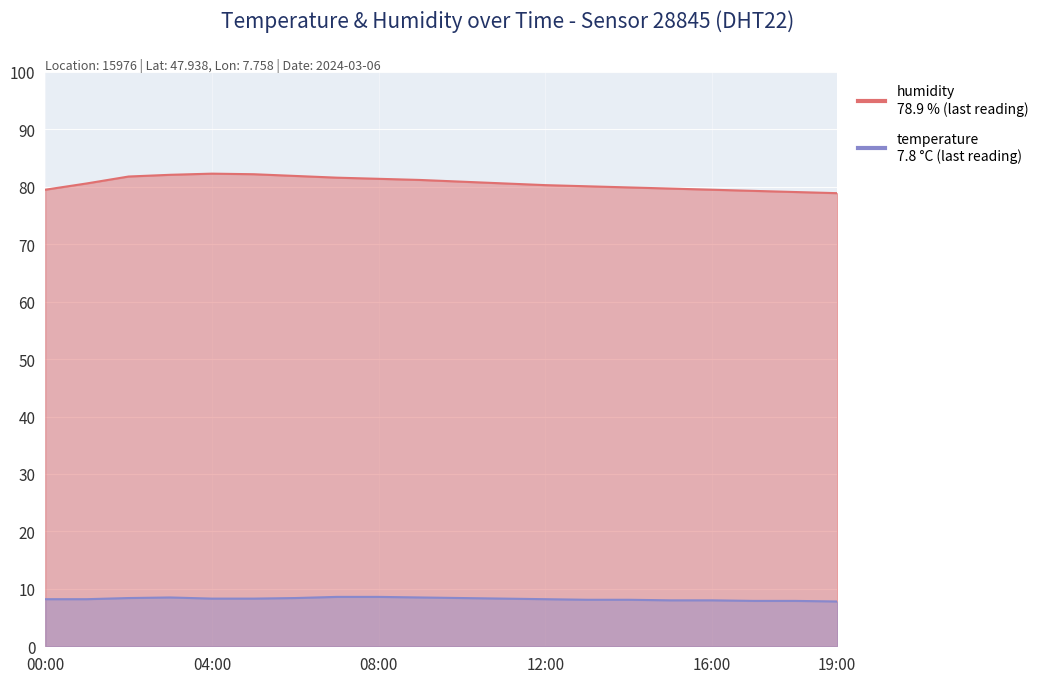

What is the minimum value shown in the chart?

7.8